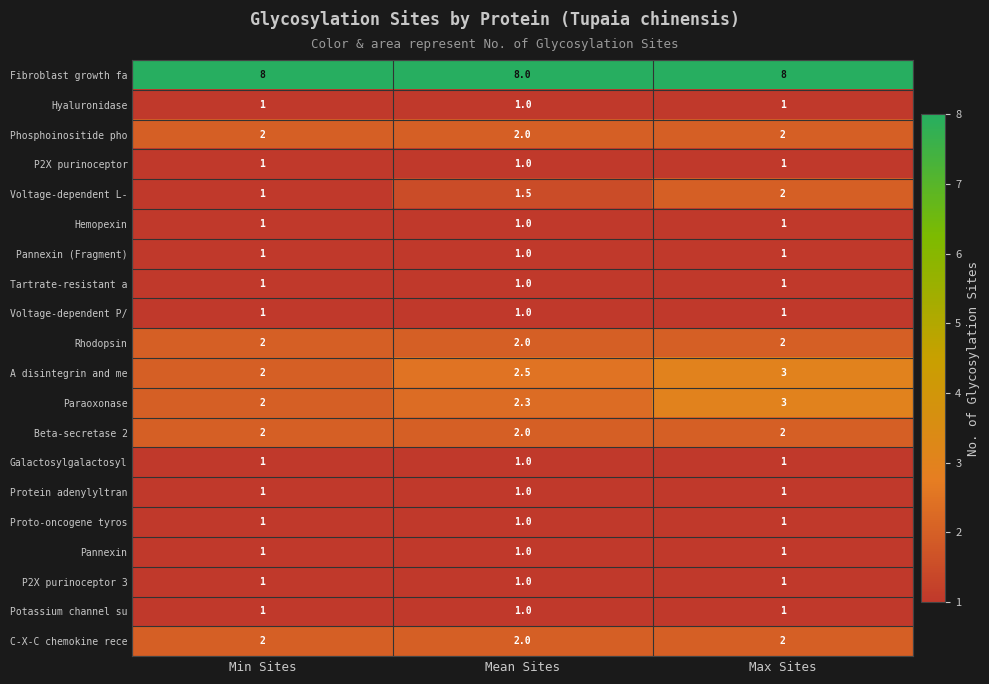

True or false: Voltage-dependent L- has a value of 2.0 at Max Sites.

True